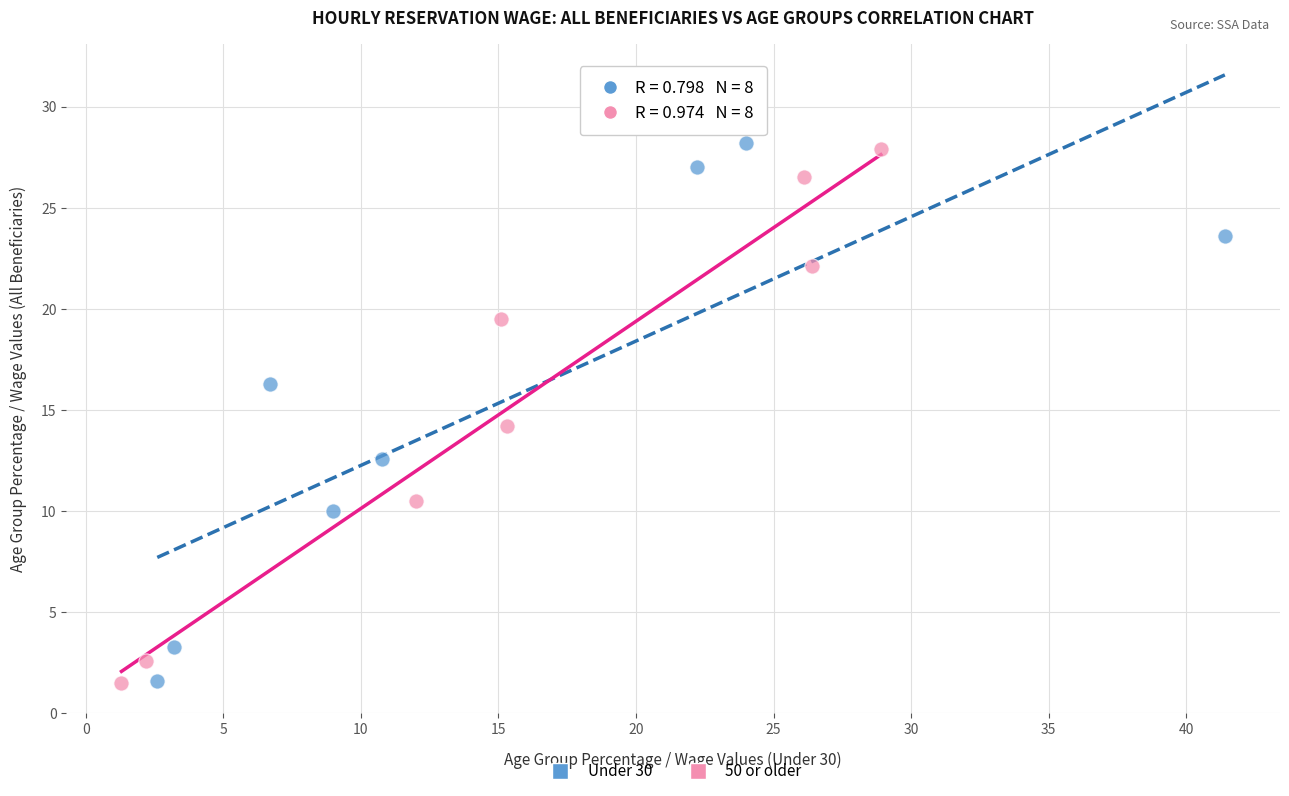

What are all the series names shown in the legend?

Under 30, 50 or older